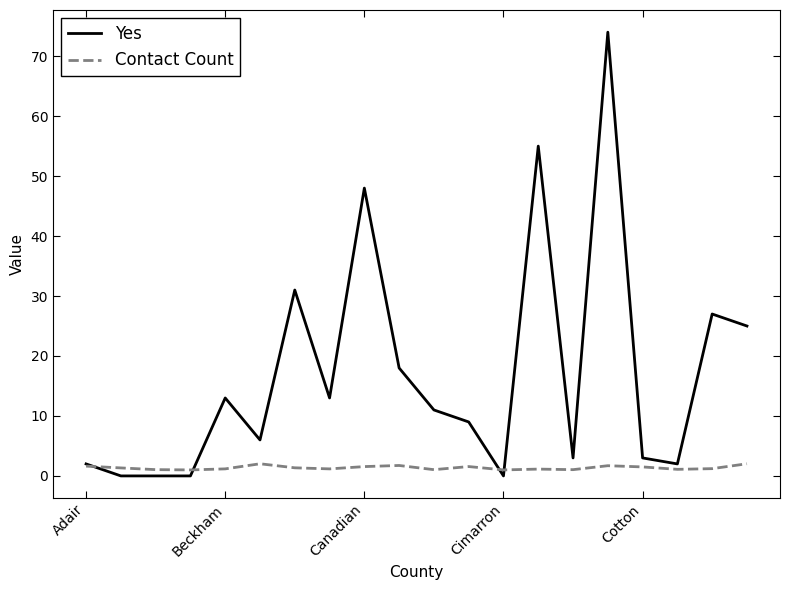

Which series has the widest spread of values?

Yes